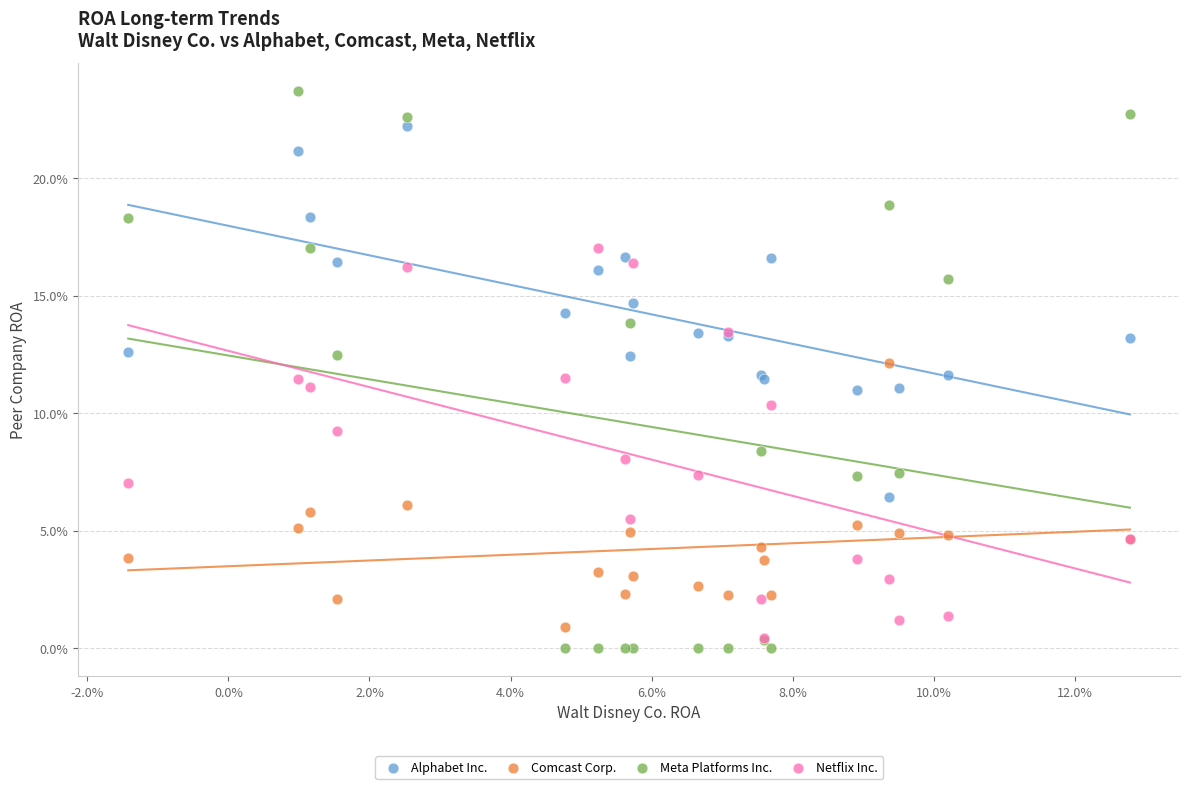

What are all the series names shown in the legend?

Alphabet Inc., Comcast Corp., Meta Platforms Inc., Netflix Inc.